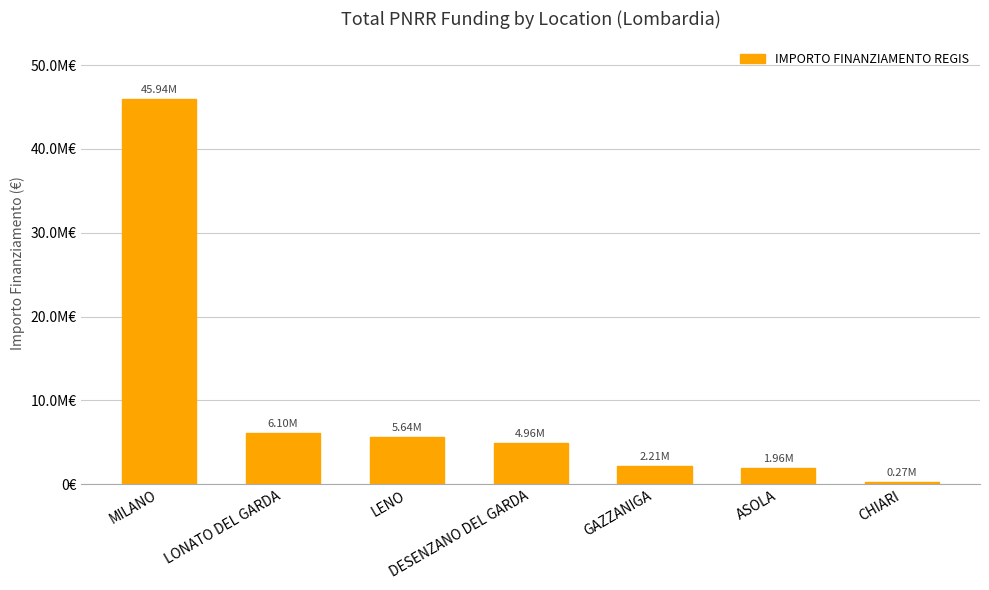

What is the value of the 2nd bar from the left?

6100000